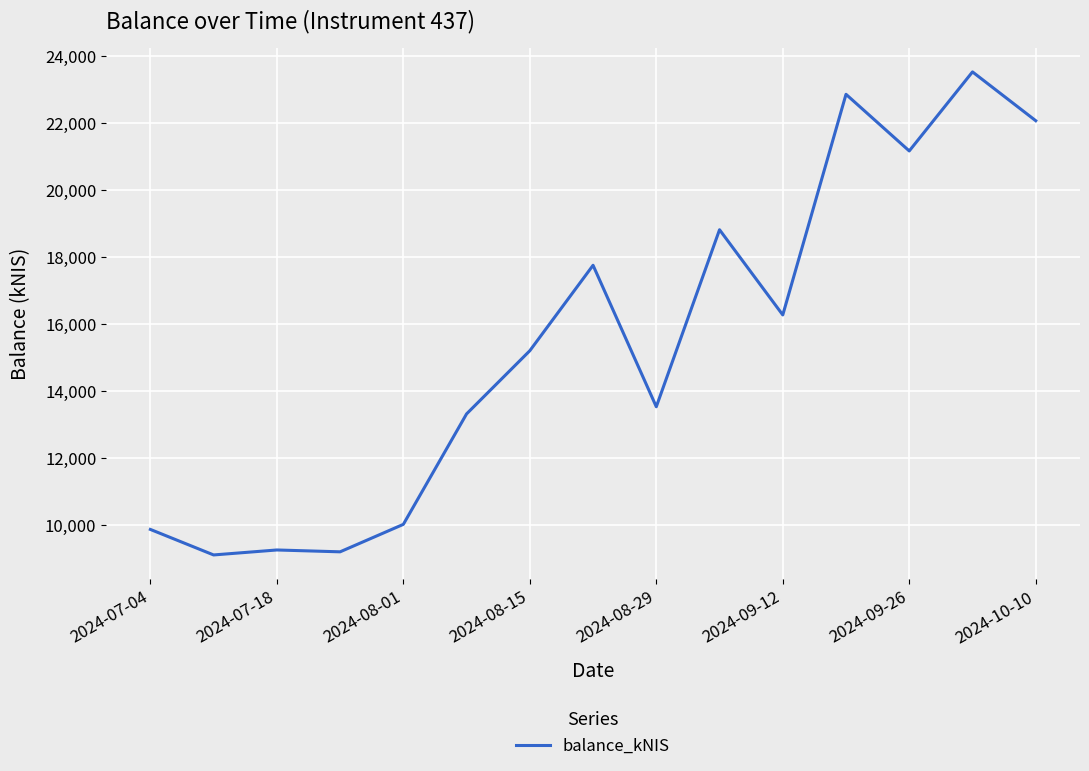

What is the smallest value displayed?

9094.0